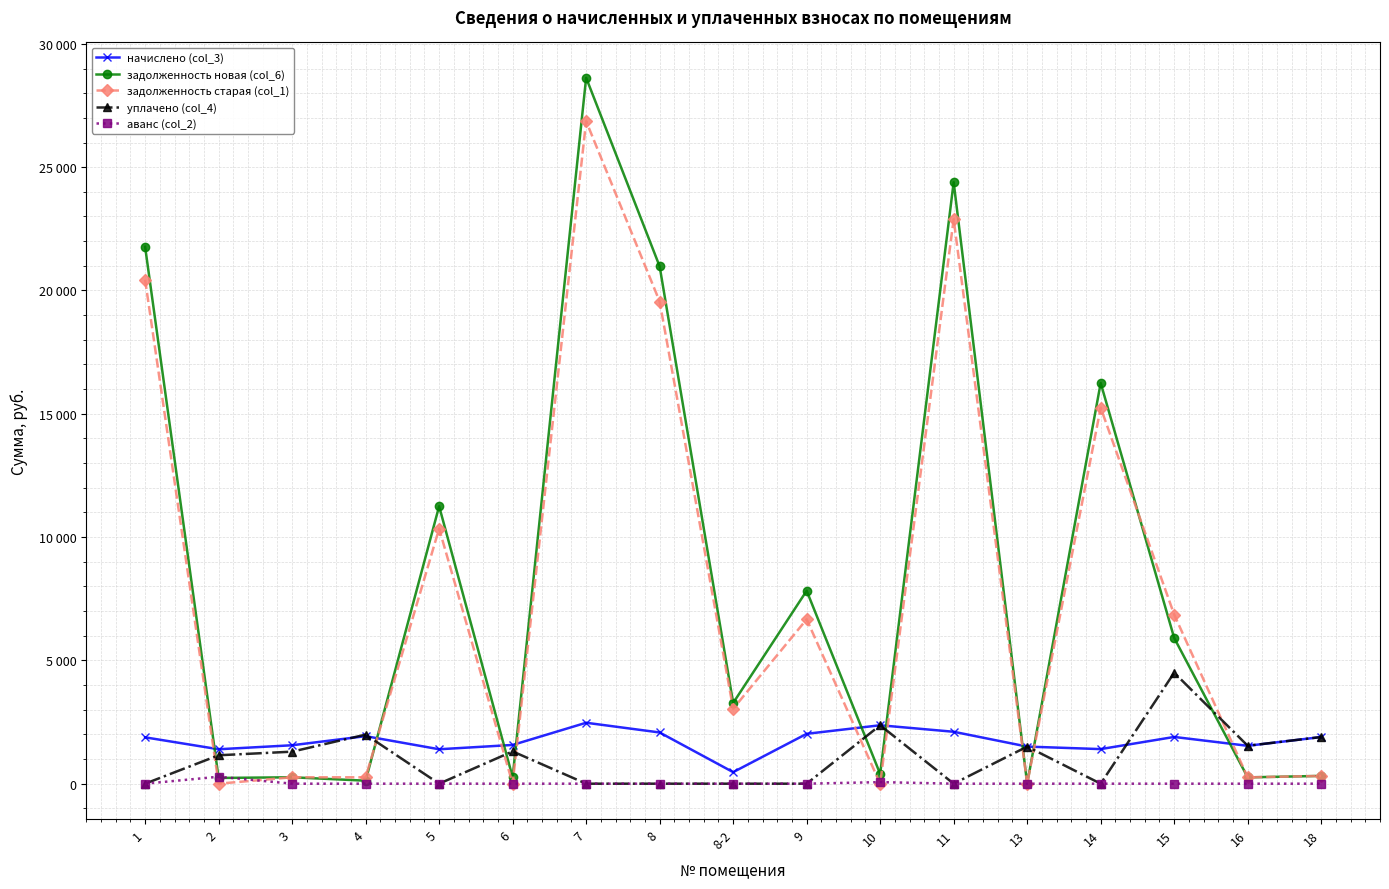

Which series has the largest total across all categories?

задолженность новая (col_6)